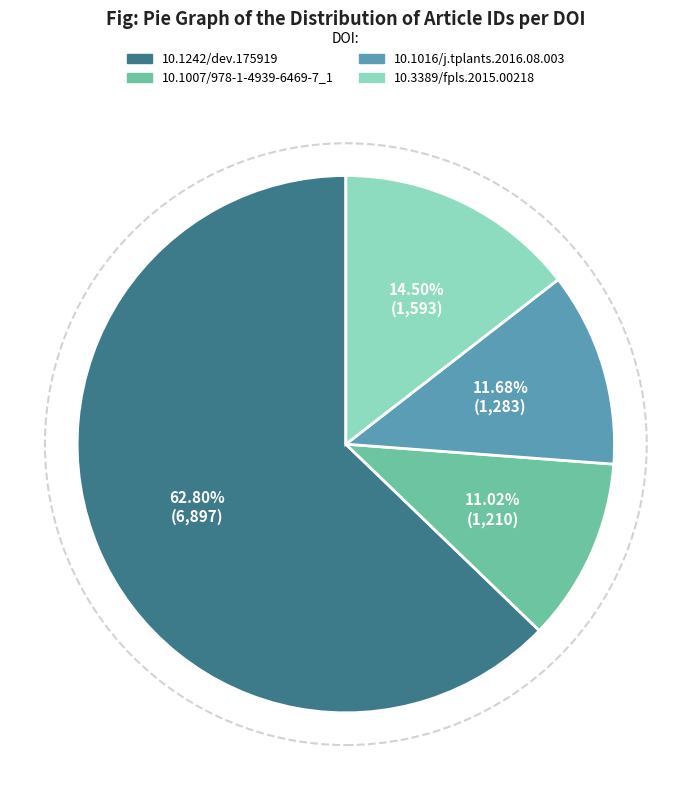

Is there a majority slice in this chart?

Yes